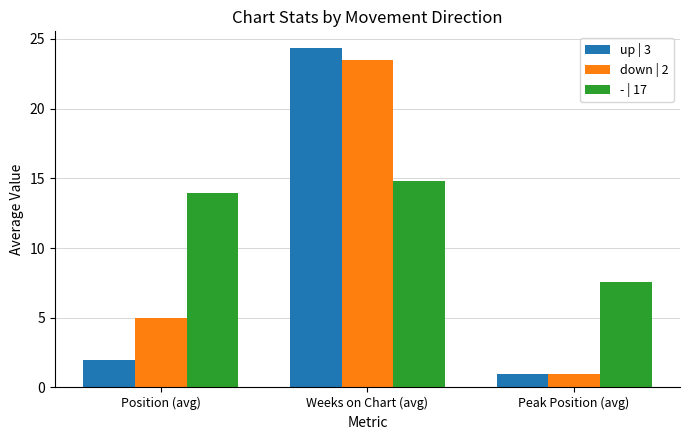

The value of up | 3 at Weeks on Chart (avg) is 15.6. True or false?

False